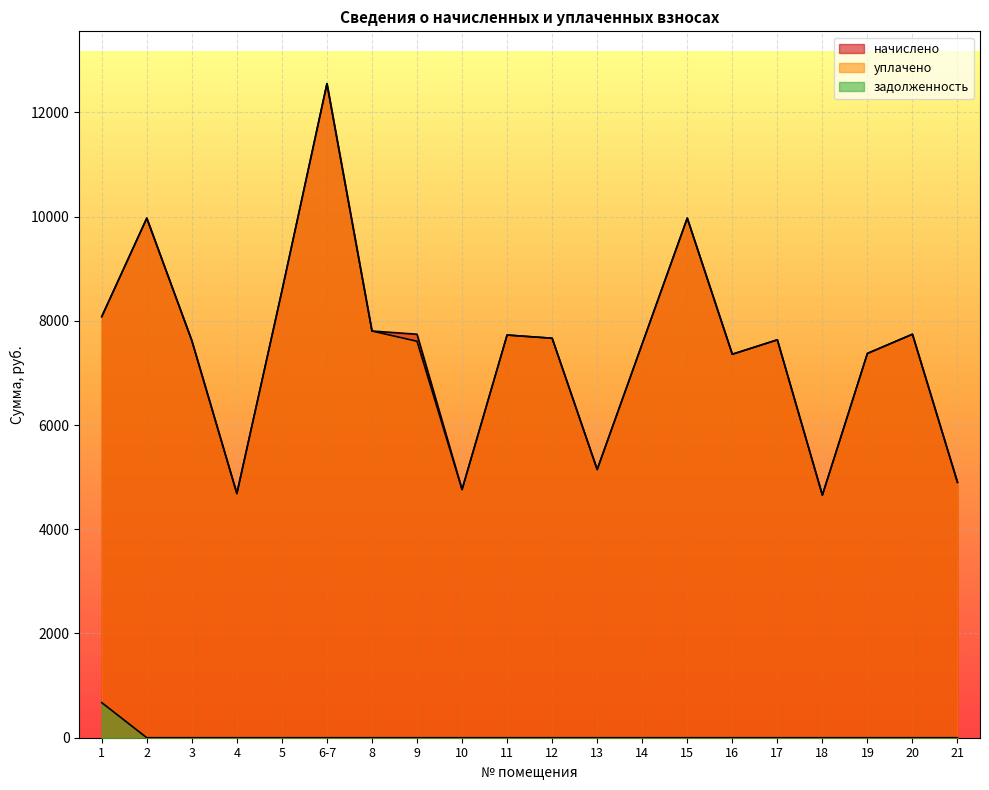

How many categories are shown in the chart?

20